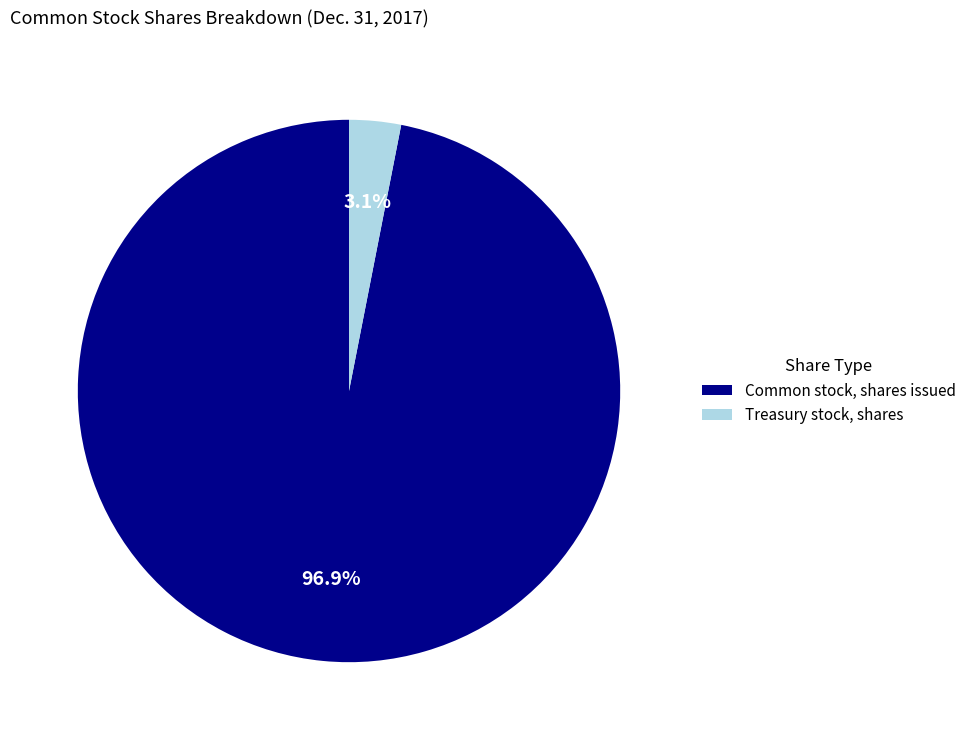

How many segments does this pie chart have?

2